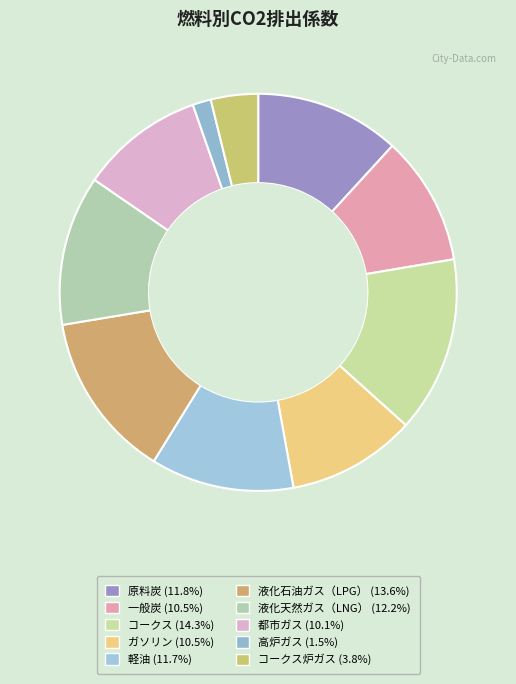

Rank the categories by value from highest to lowest.

コークス, 液化石油ガス（LPG）, 液化天然ガス（LNG）, 原料炭, 軽油, 一般炭, ガソリン, 都市ガス, コークス炉ガス, 高炉ガス